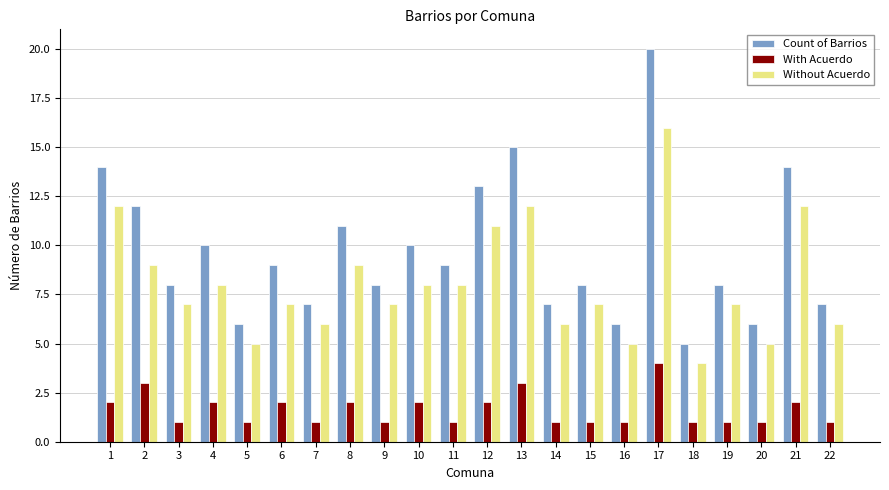

Which series has the largest total across all categories?

Count of Barrios